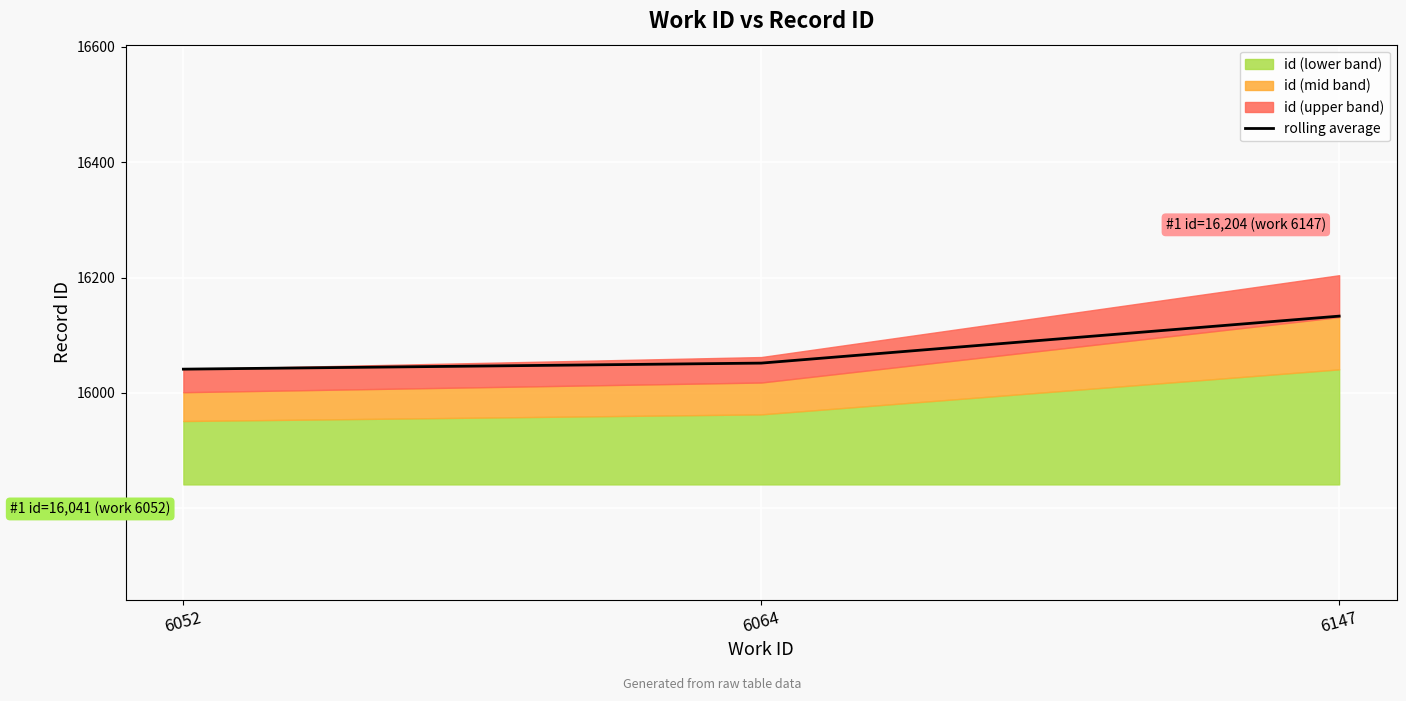

Reading right to left, list all the values displayed in this chart.

6147=16133.0	6064=16051.5	6052=16041.0